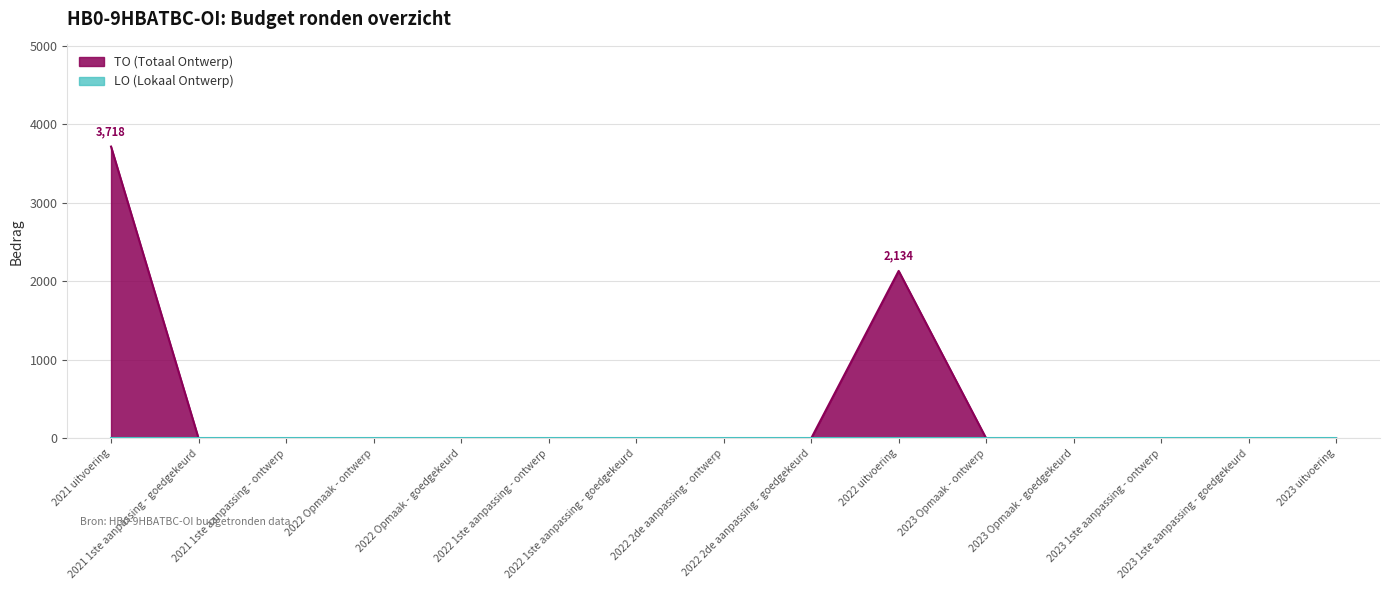

True or false: the data shows 2491 at 2021 uitvoering.

False